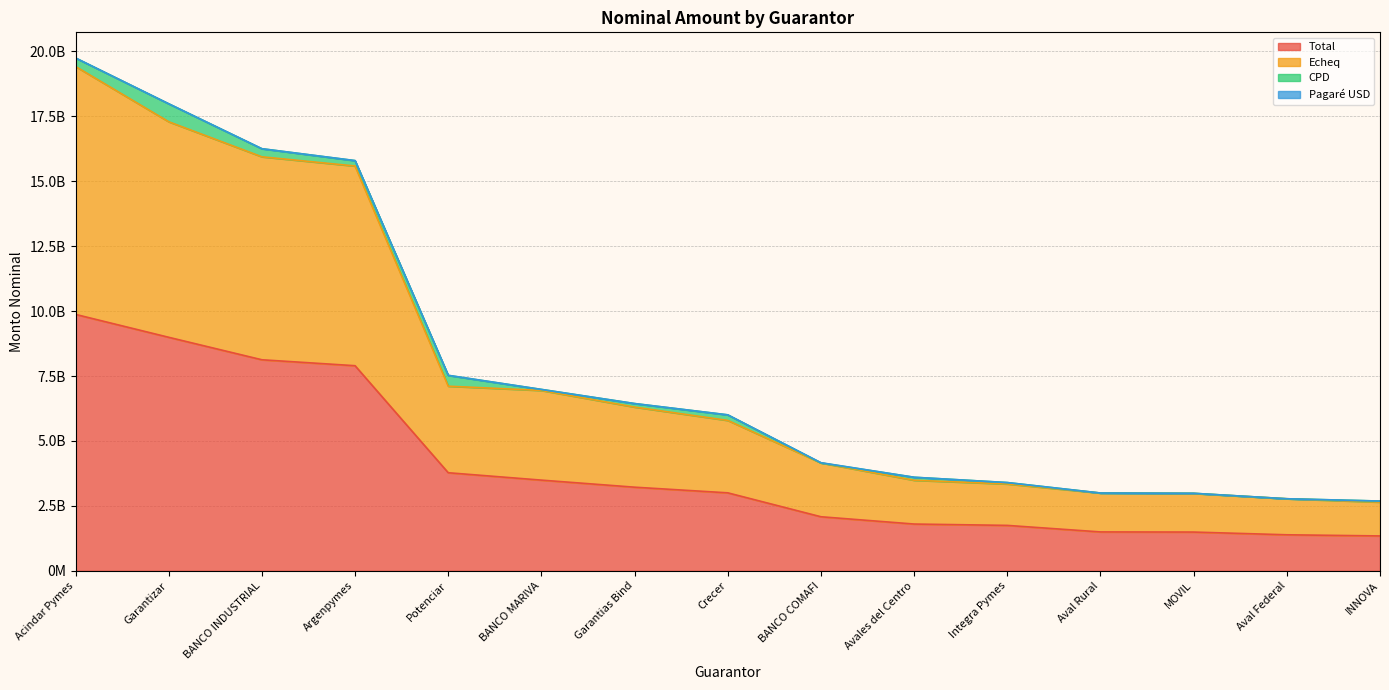

List the labels in order of Total value, smallest first.

INNOVA, Aval Federal, MOVIL, Aval Rural, Integra Pymes, Avales del Centro, BANCO COMAFI, Crecer, Garantias Bind, BANCO MARIVA, Potenciar, Argenpymes, BANCO INDUSTRIAL, Garantizar, Acindar Pymes